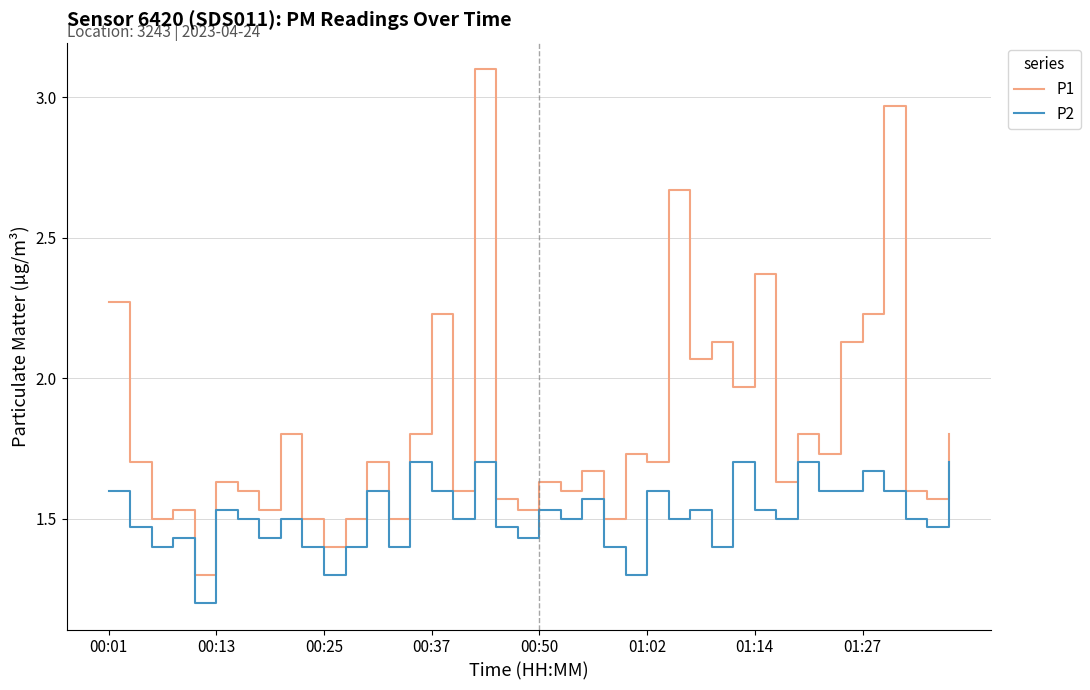

What is the maximum value for P1?

3.1